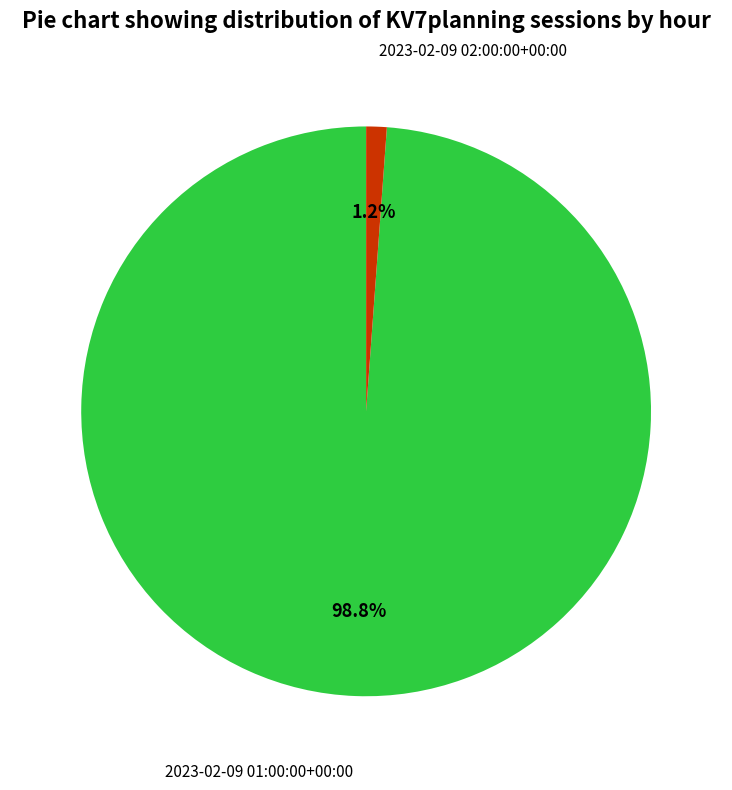

Does any single category account for the majority?

Yes